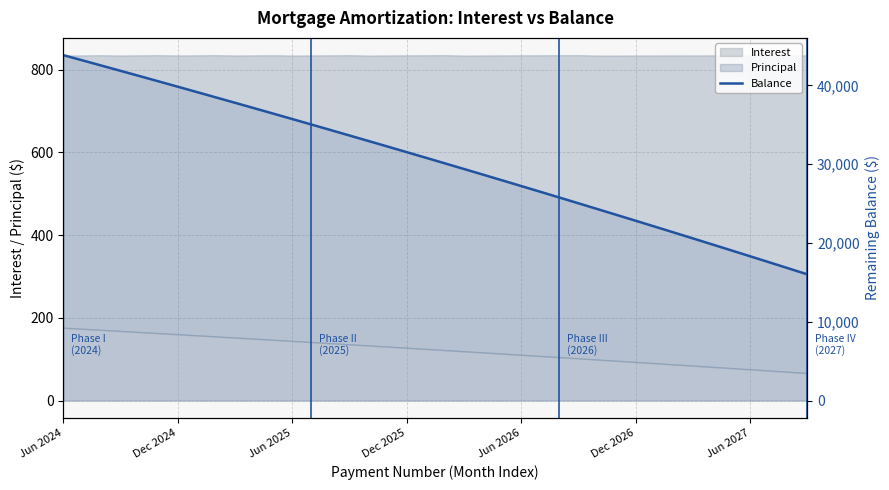

How many values exceed 30818?

19